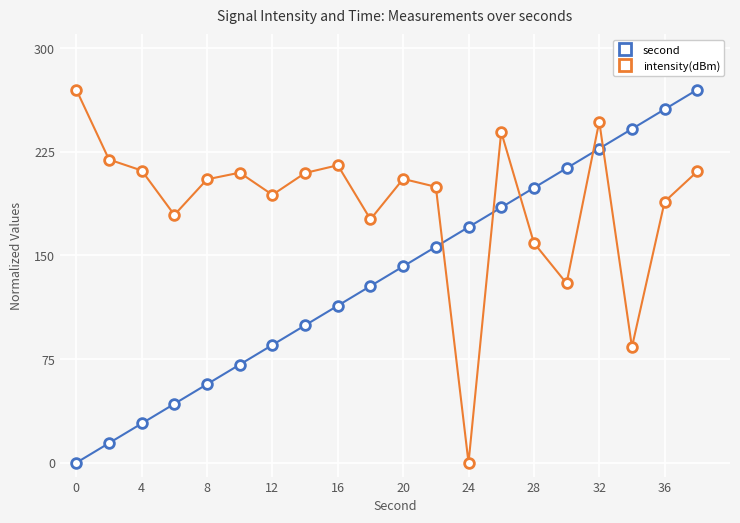

What is the sum of all second values?

2700.0